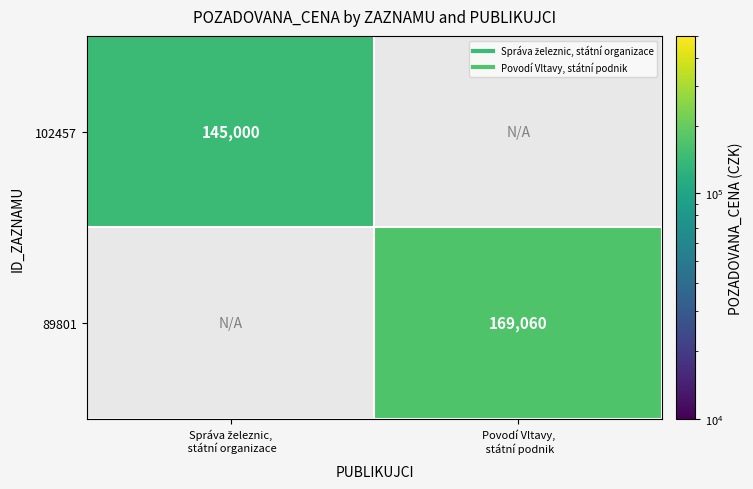

At how many categories does at least one series exceed 168871?

1